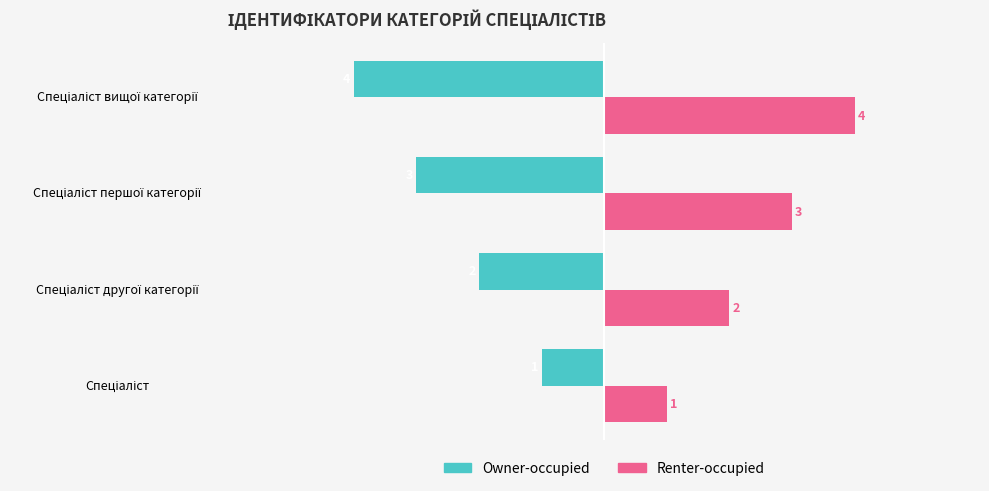

What is the difference between the maximum and second lowest values in the Renter-occupied series?

2